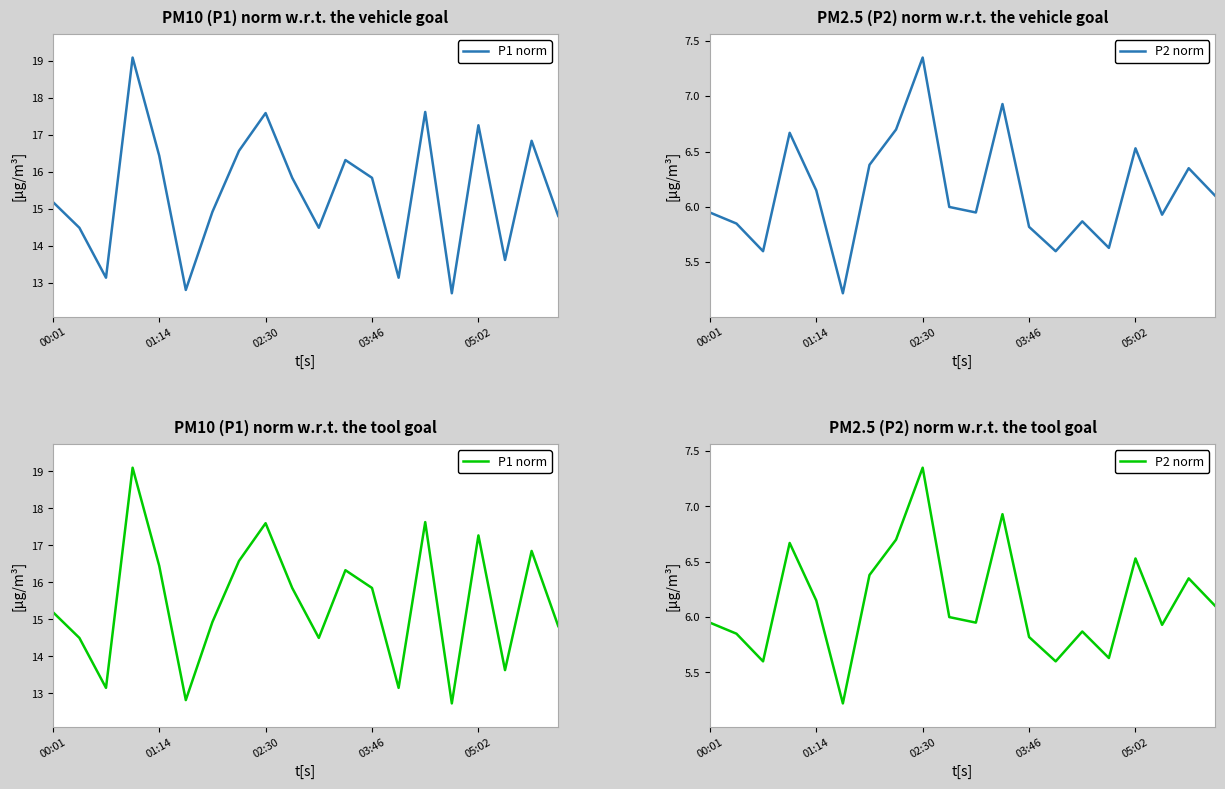

True or false: P1 norm has a value of 22.7 at 02:30.

False